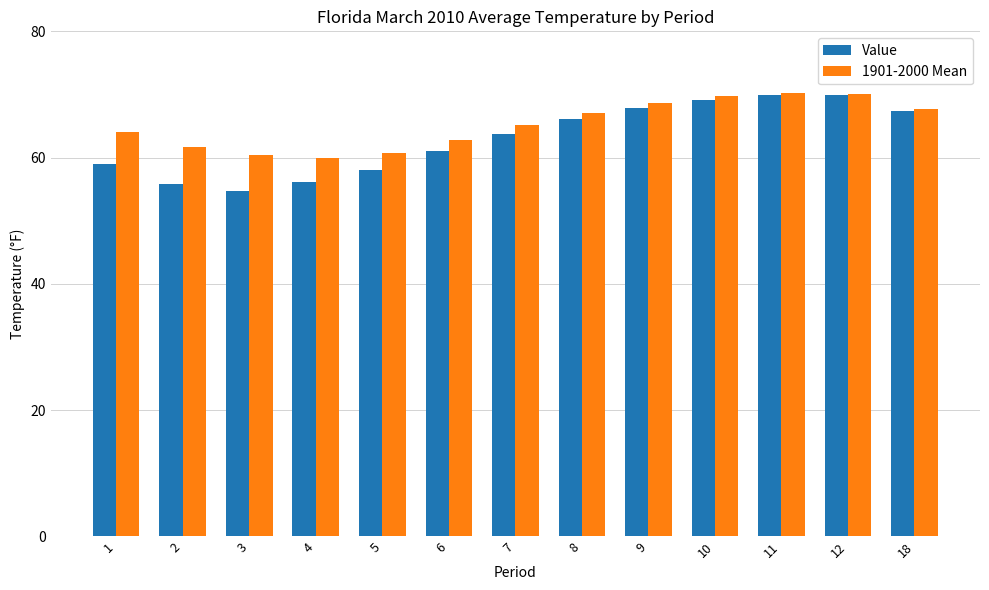

What is the value of the 1901-2000 Mean bar at the 6th from the left?

62.8